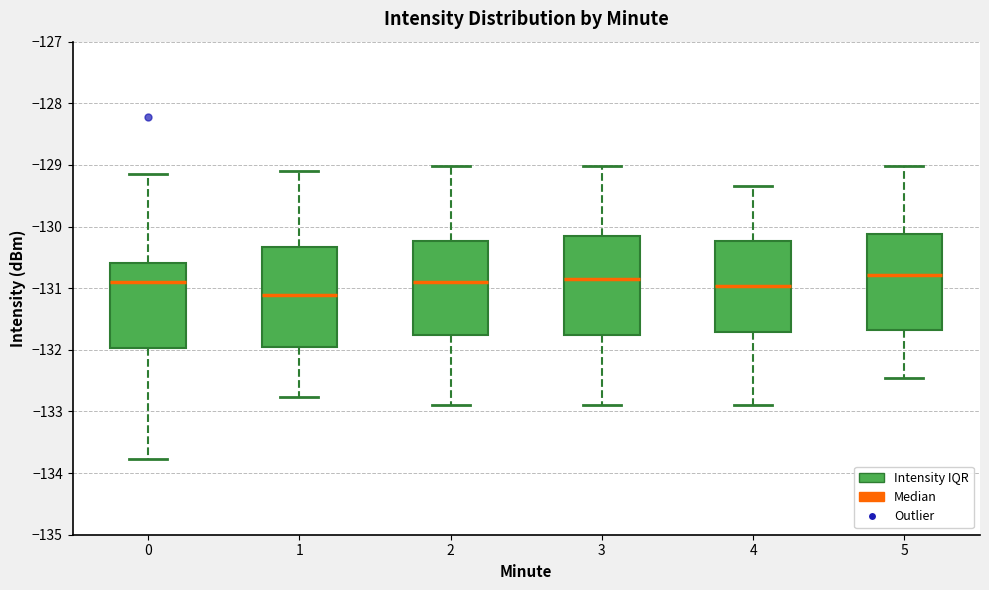

Where does the median line of the box at x = 5 sit on the y-axis? The values are not printed on the chart, so give them approximately, as read against the axis.

-130.8